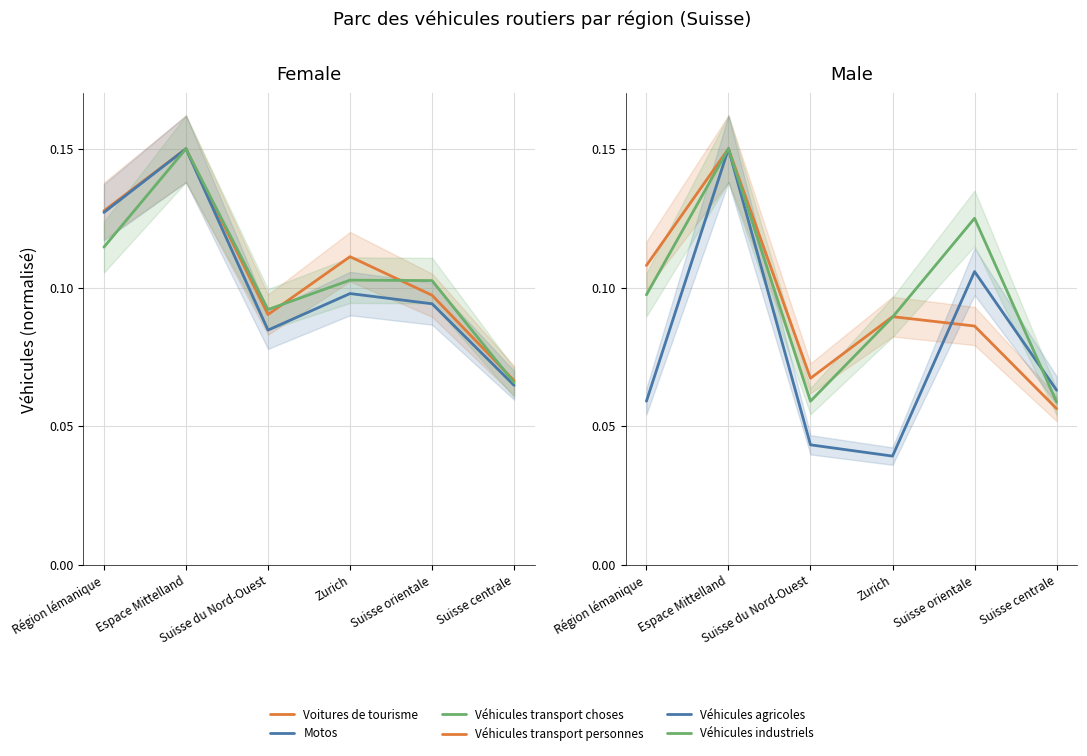

Is the value of Véhicules transport choses at Suisse orientale greater than the value of Véhicules industriels at Suisse orientale?

No